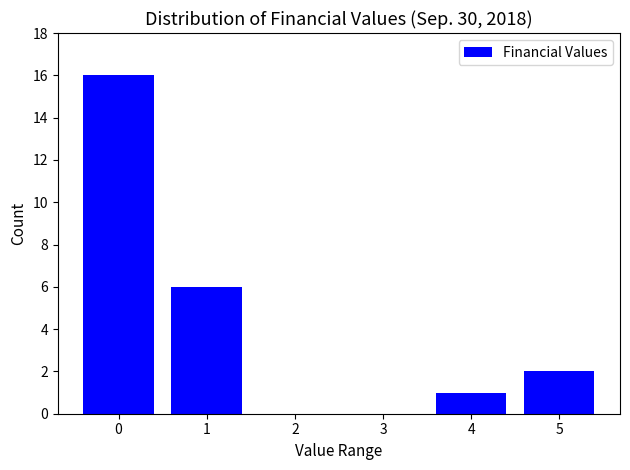

Reading left to right, what are all the values shown in this chart?

0=16	1=6	2=0	3=0	4=1	5=2